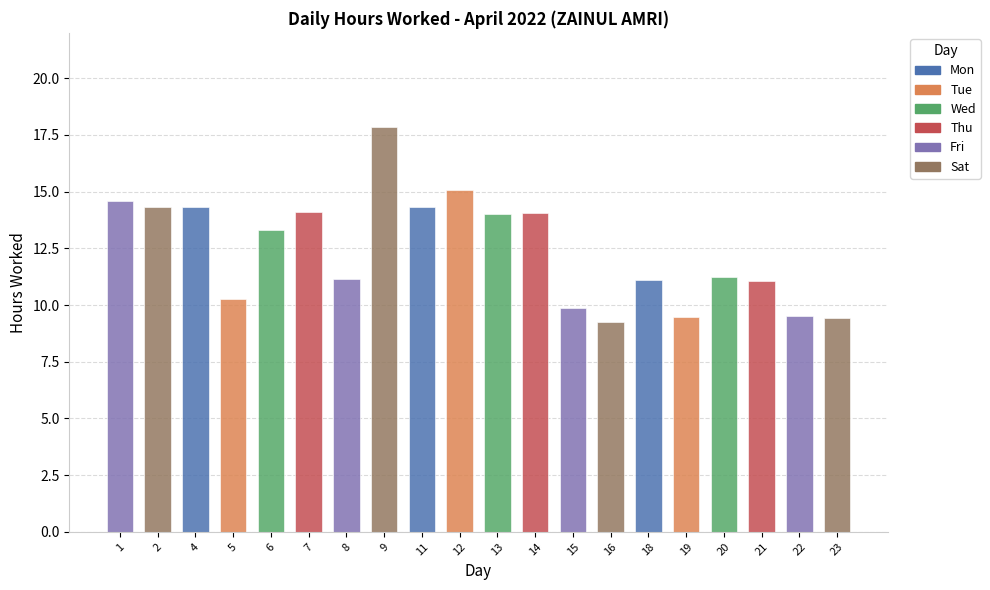

True or false: the data shows 23.2 at 4.

False